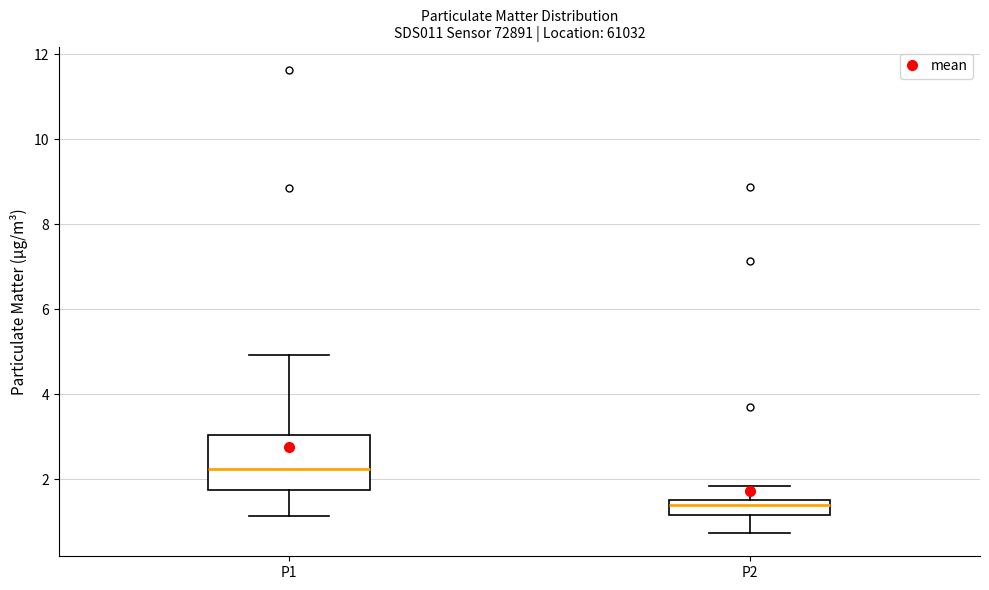

Where is the upper edge of the box for P2 on the y-axis? The values are not printed on the chart, so give them approximately, as read against the axis.

1.6